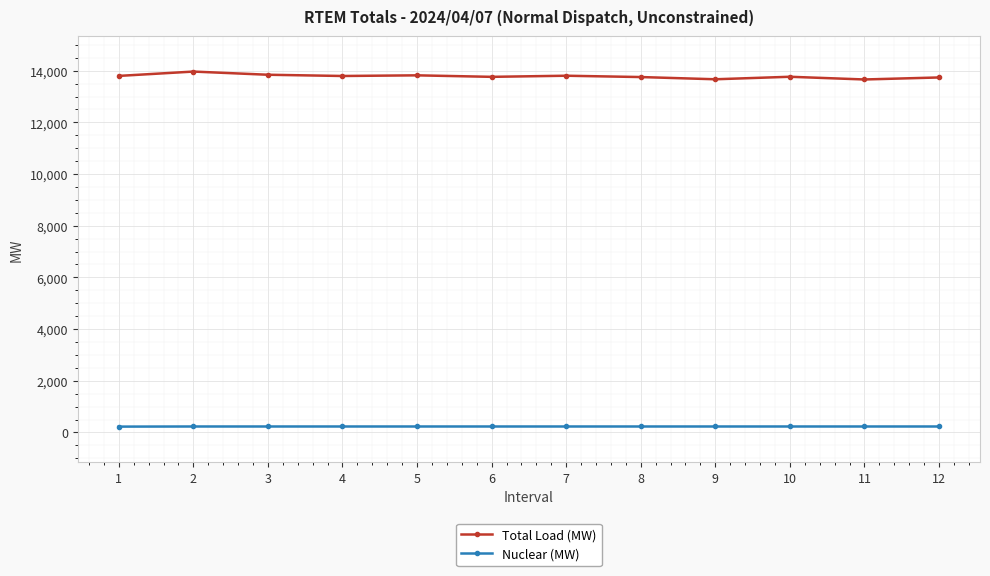

The value of Total Load (MW) at 6 is 19402.8. True or false?

False